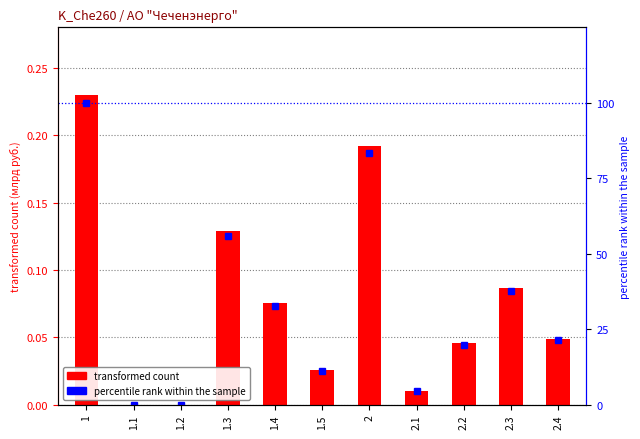

At which category is the sum across all series the highest?

1